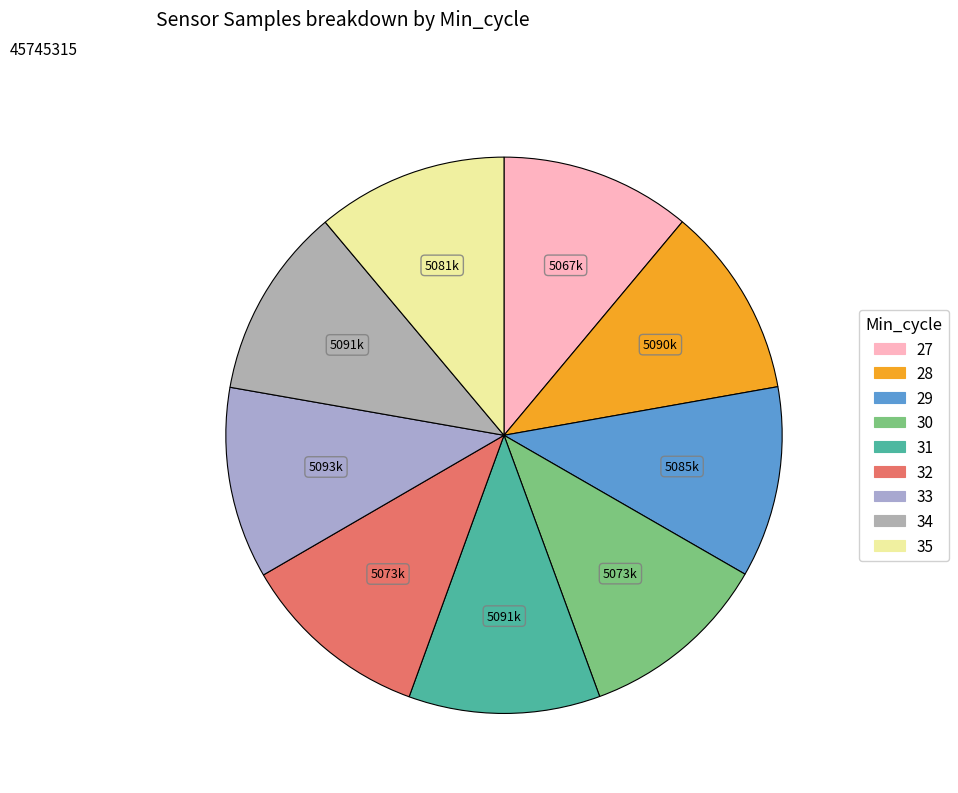

To the nearest percent, what is the average slice percentage?

11%